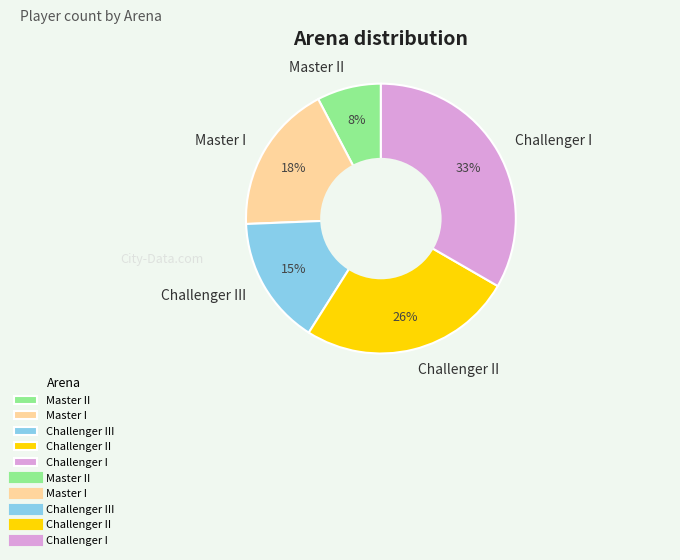

Is it true that Challenger II is 26% of the pie?

True